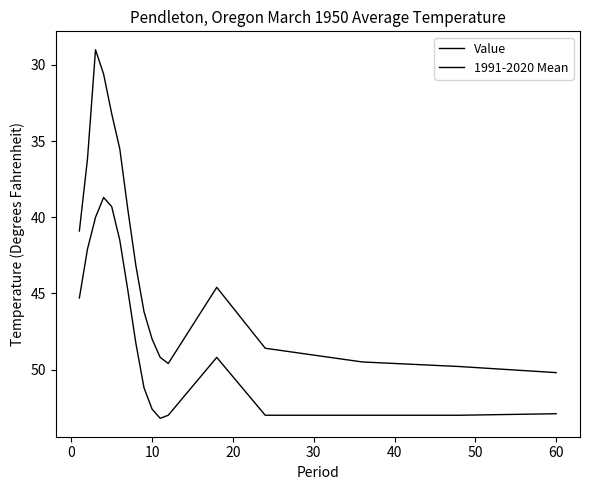

What is the maximum value shown in the chart?

53.2